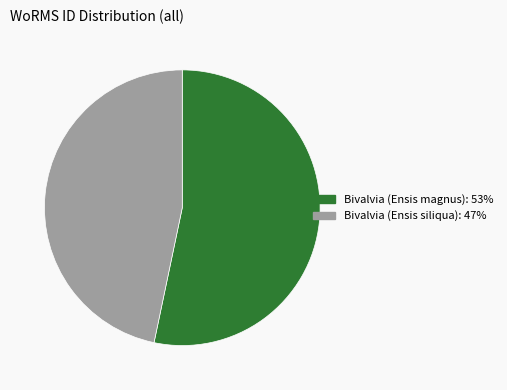

What is the majority slice?

Bivalvia (Ensis magnus)